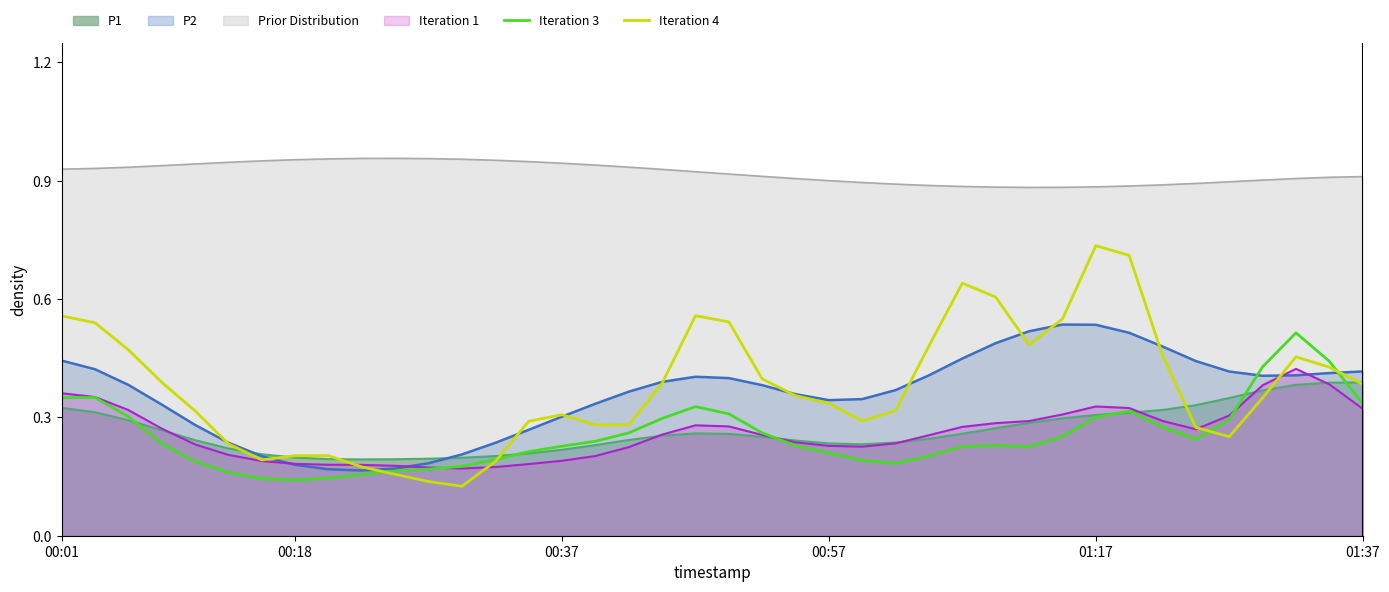

How many series are shown in this chart?

6